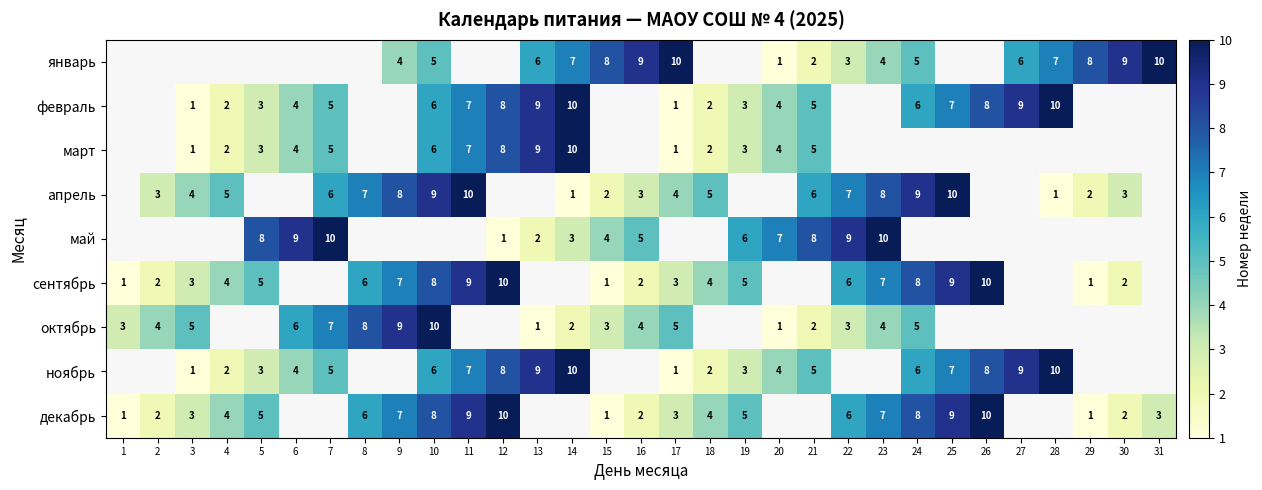

Is it true that апрель equals 4 at 8?

False